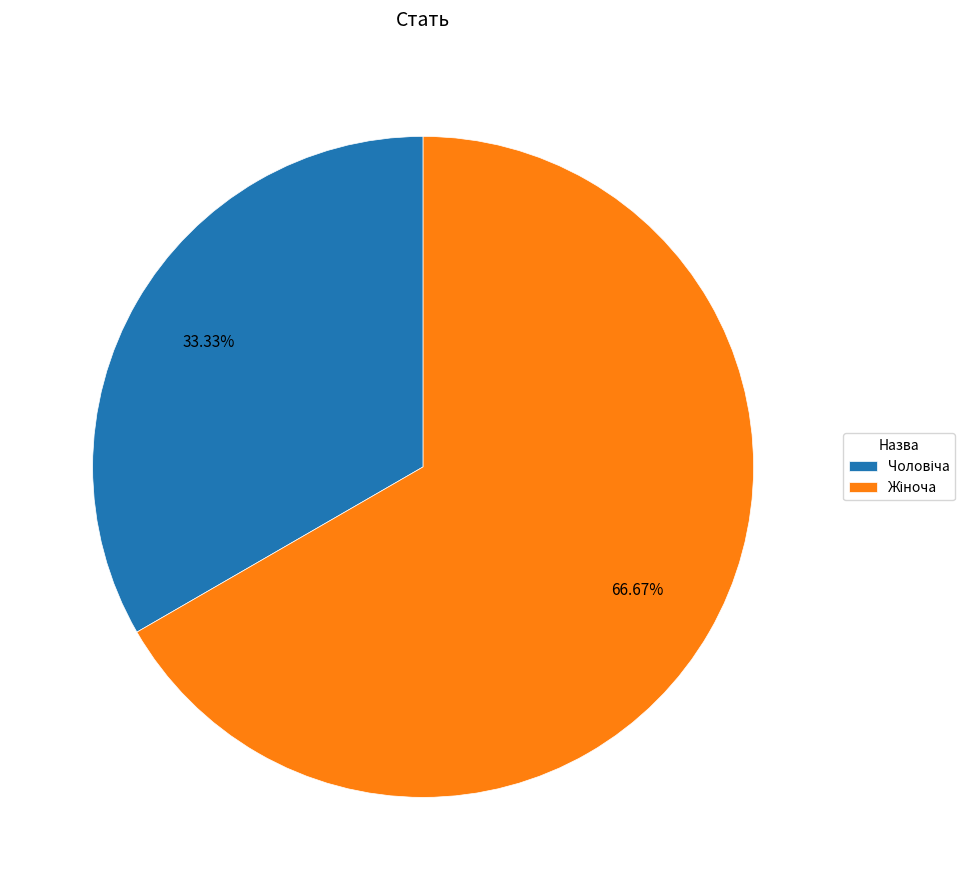

Is there any slice that represents more than half of the pie?

Yes